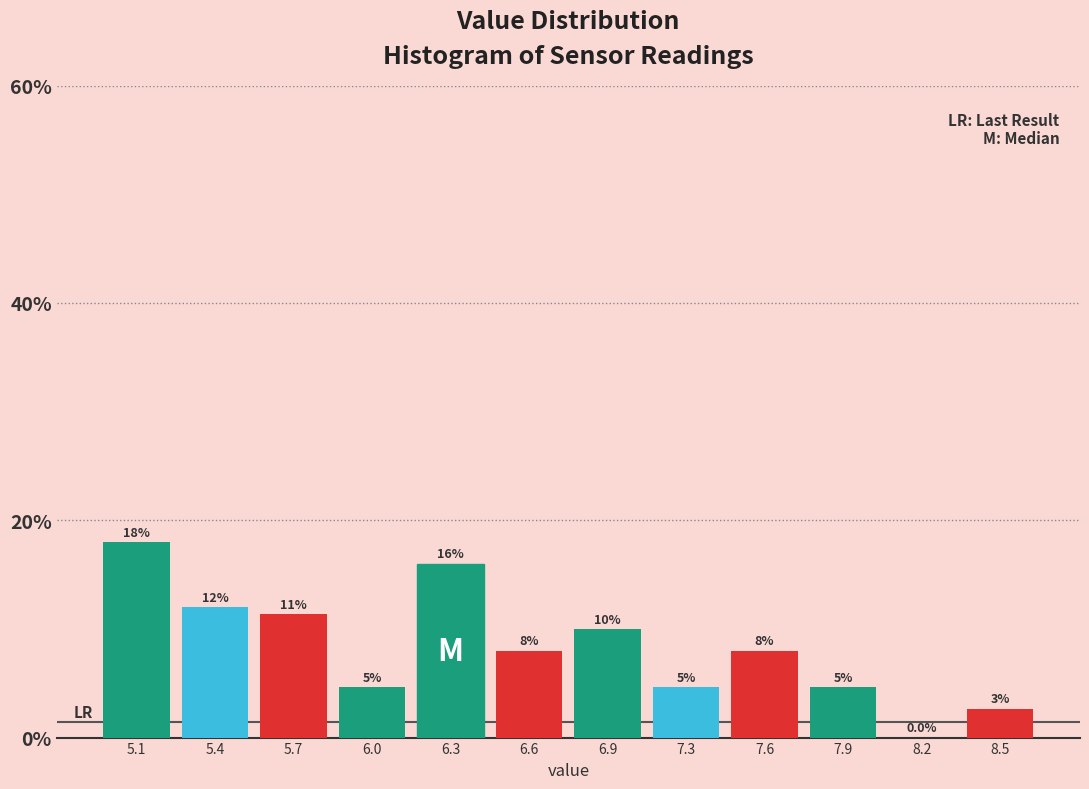

What is the greatest value displayed?

18.0